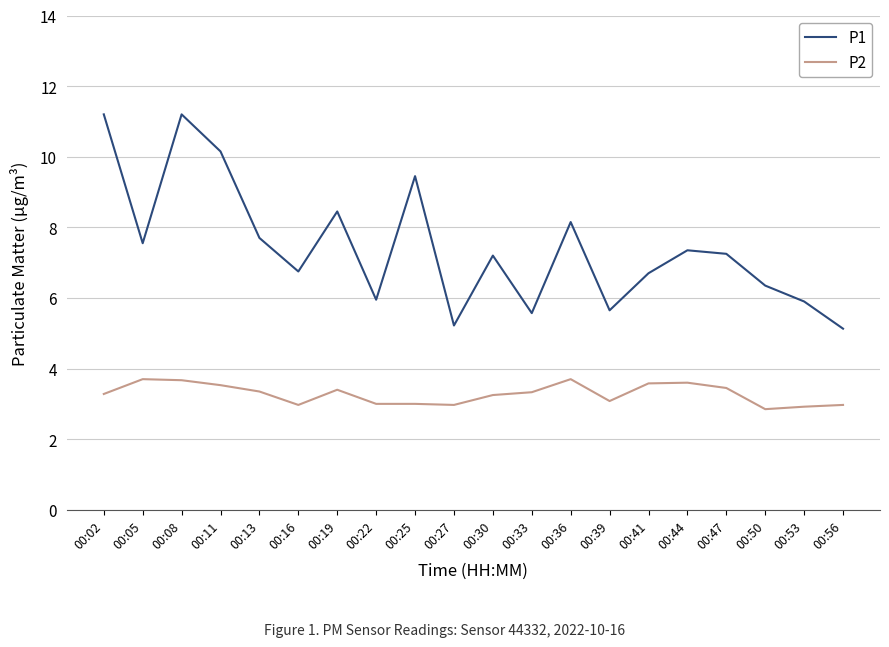

What is the lowest value of the P2 series?

2.9